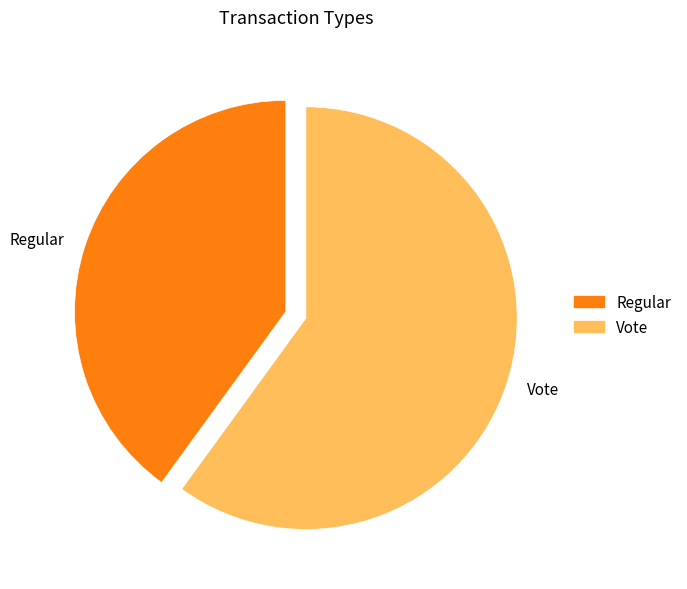

Rank the categories by value from highest to lowest.

Vote, Regular